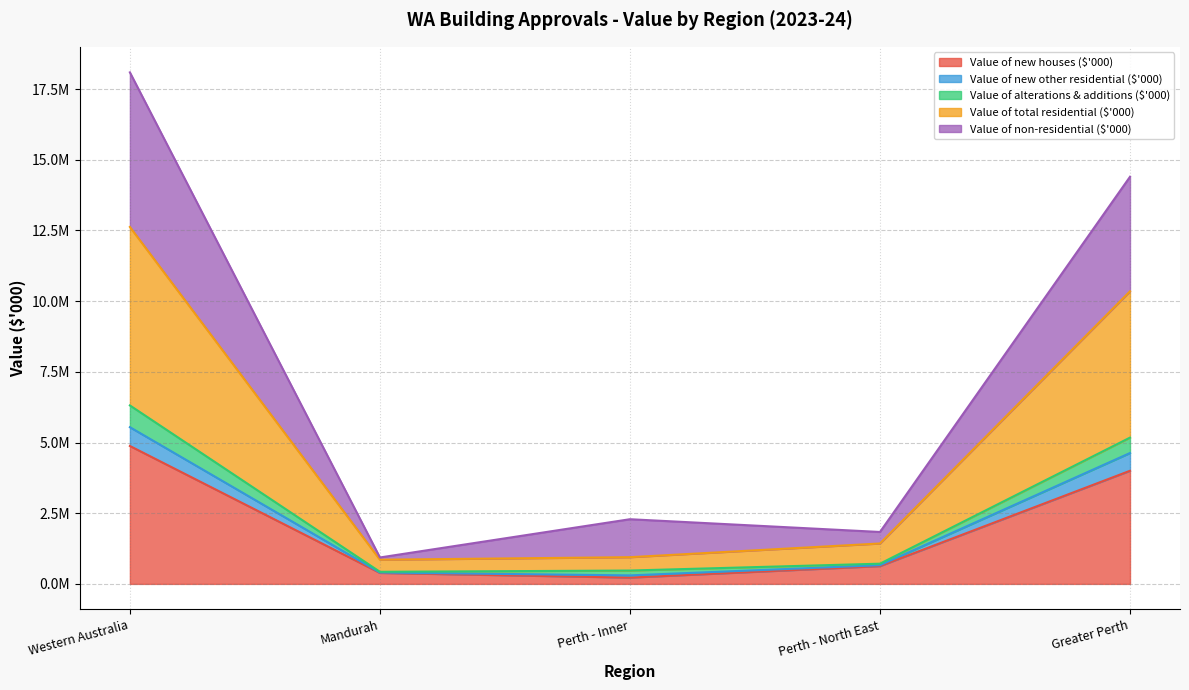

Which has a higher value, Western Australia or Mandurah?

Western Australia